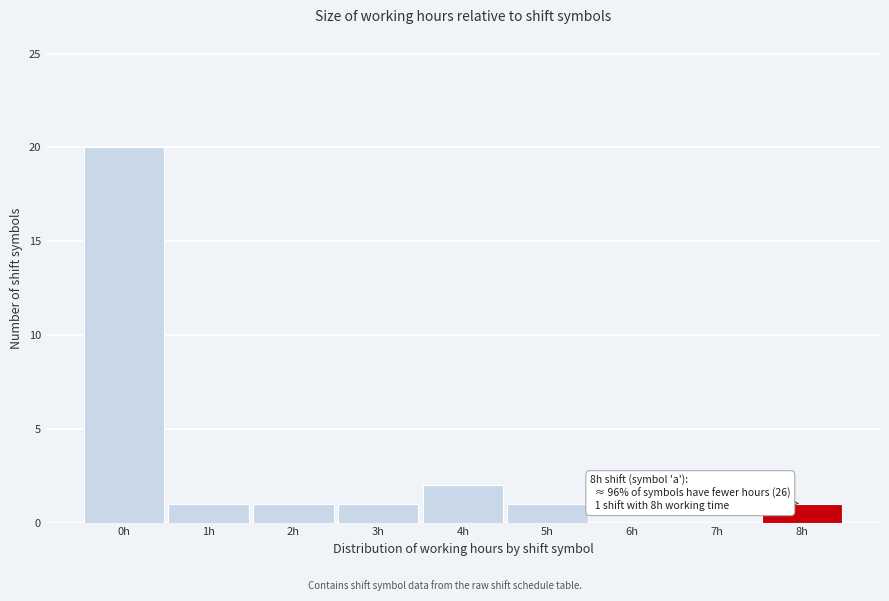

Reading left to right, list all the values displayed in this chart.

0h=20	1h=1	2h=1	3h=1	4h=2	5h=1	6h=0	7h=0	8h=1